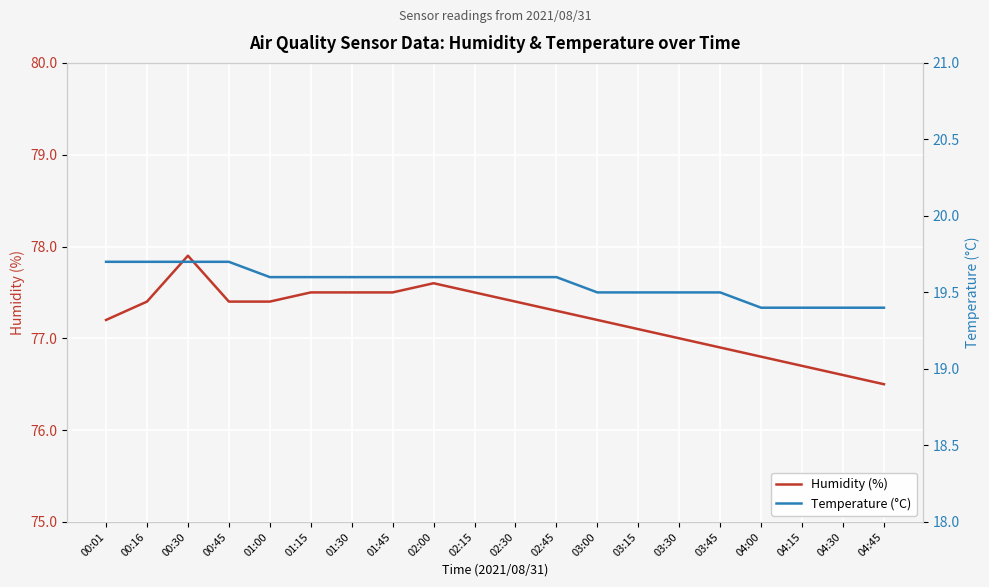

Is the value of Temperature (°C) at 02:15 greater than the value of Humidity (%) at 03:30?

No